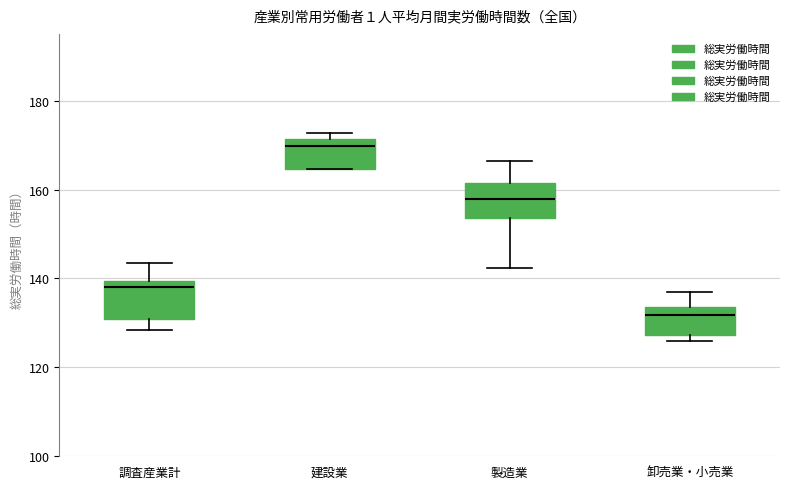

Which box's median line is the lowest?

卸売業・小売業